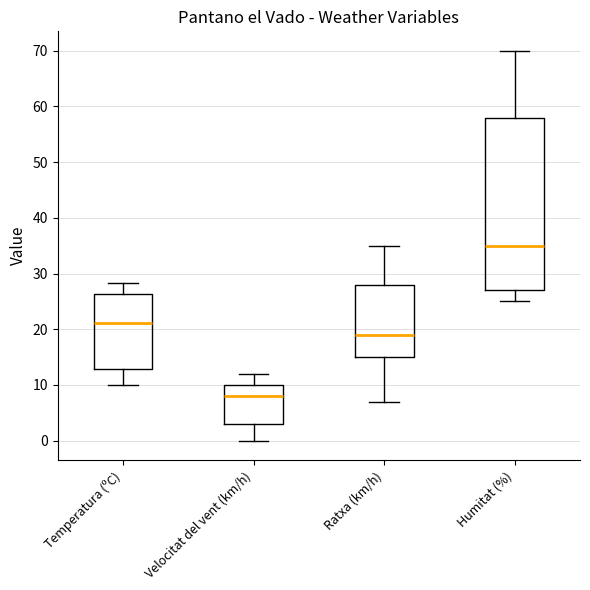

Which box has the lowest median line?

Velocitat del vent (km/h)